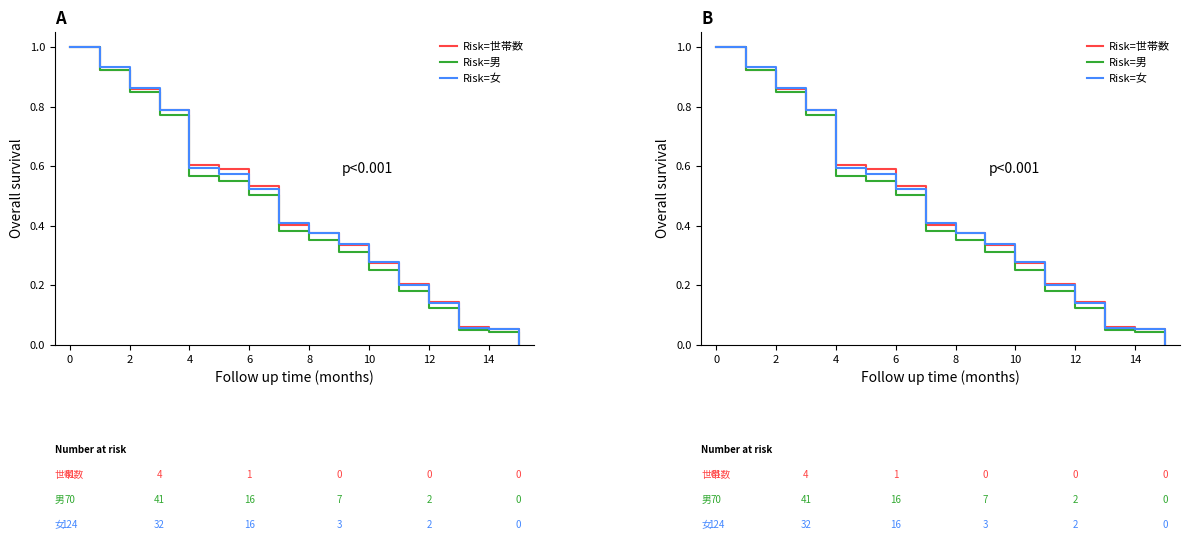

Does the chart have visible grid lines?

No